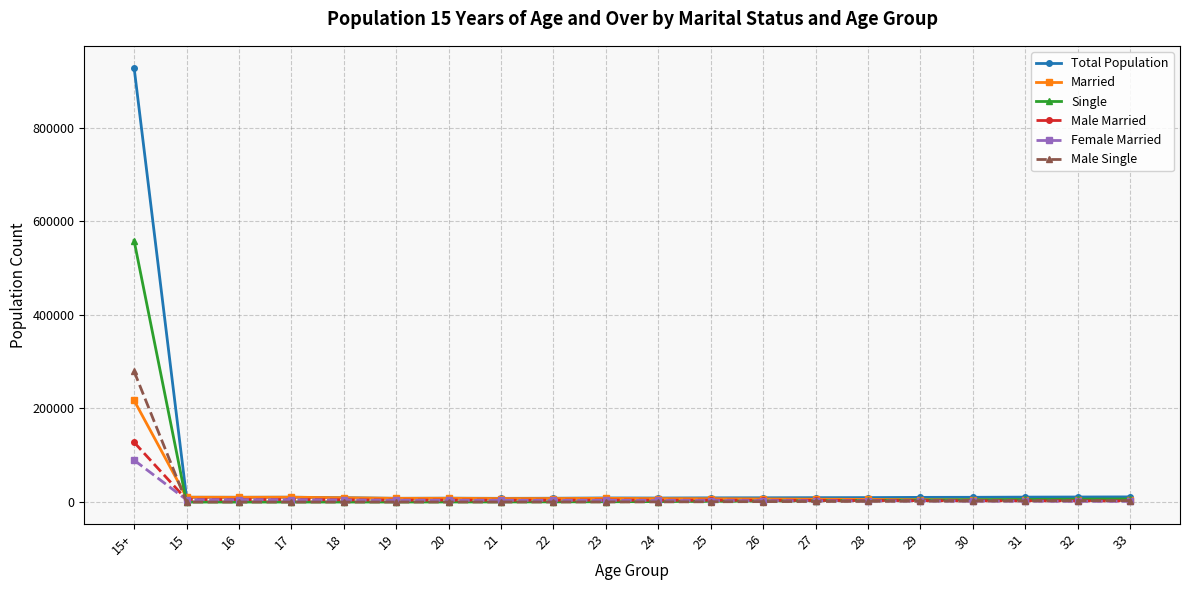

Which series has the widest spread of values?

Total Population